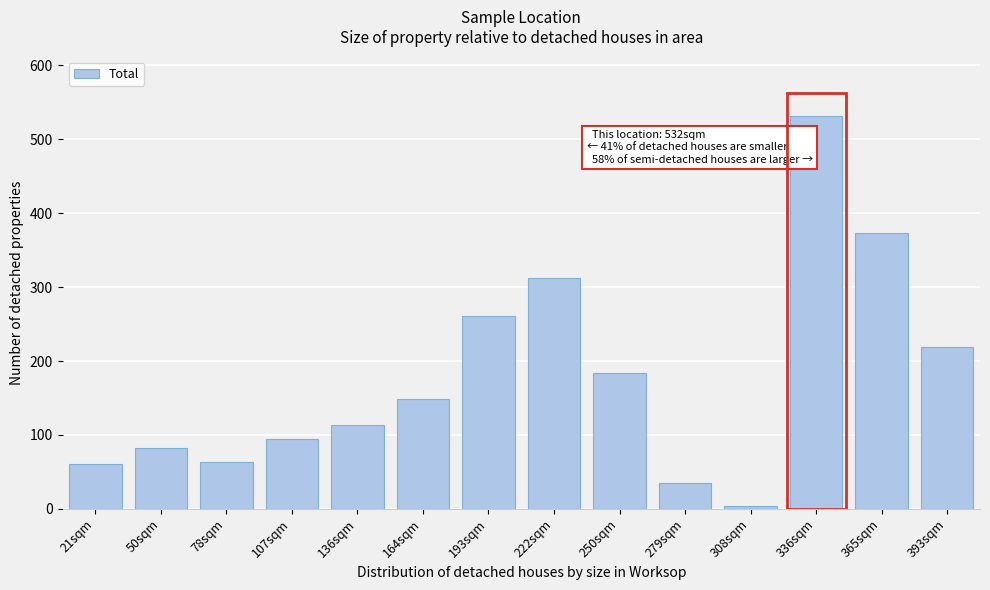

What is the ratio of the value at 107sqm to the value at 193sqm?

0.4